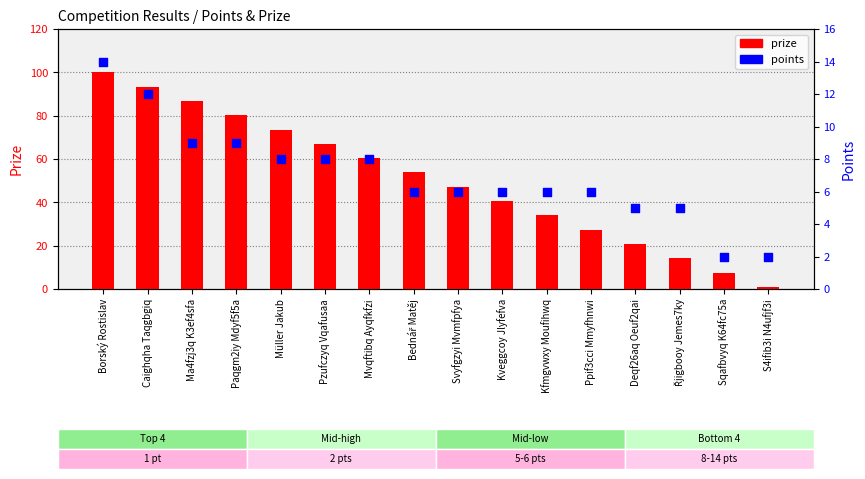

What is the total value across all series at Svyfgzyi Mvmfpfya?

53.2